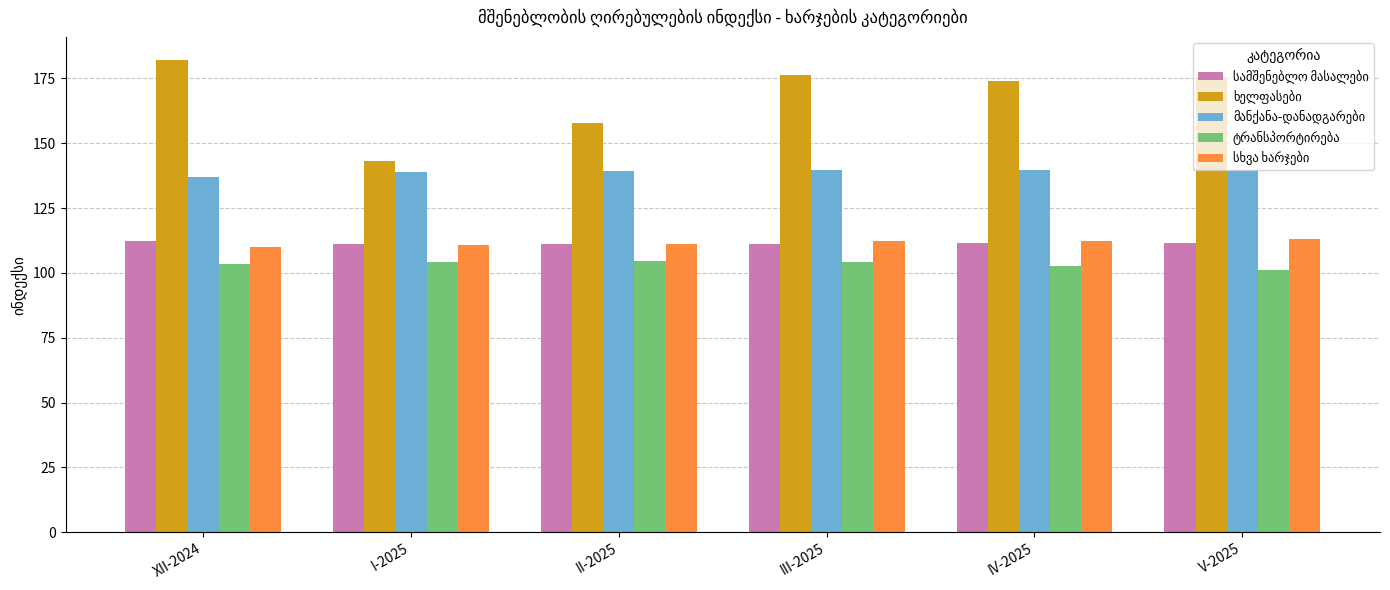

At how many categories does at least one series exceed 122?

6